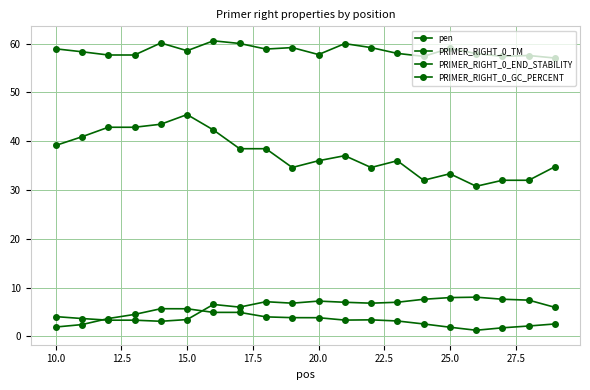

Does the chart display data point markers on the line(s)?

Yes